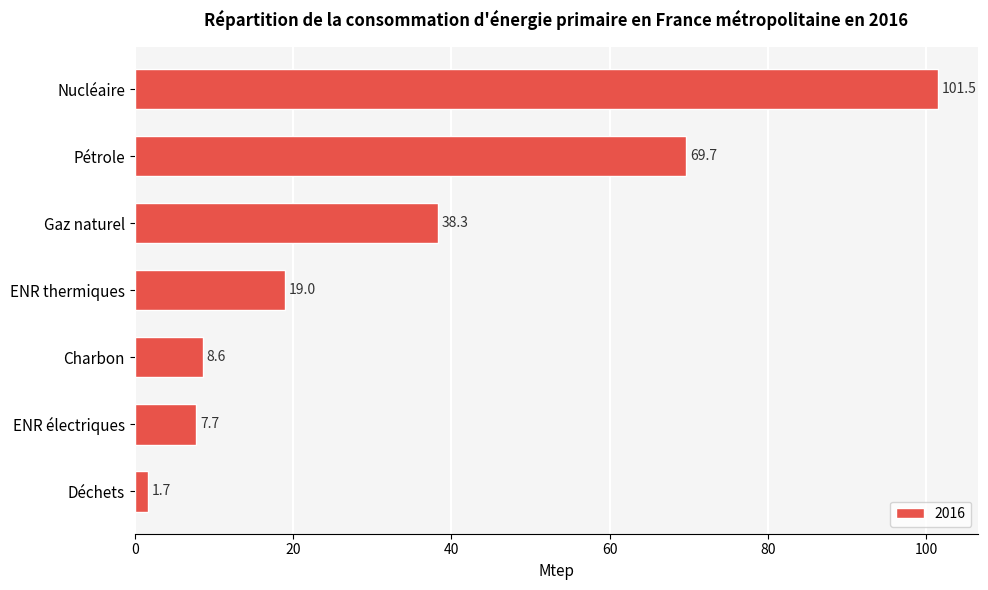

How many distinct data groups are displayed?

1